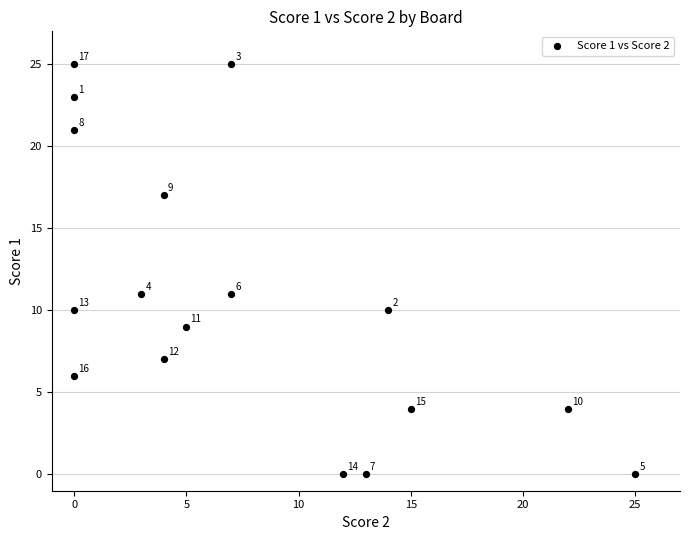

What Y value in the scatter plot is closest to 12?

11